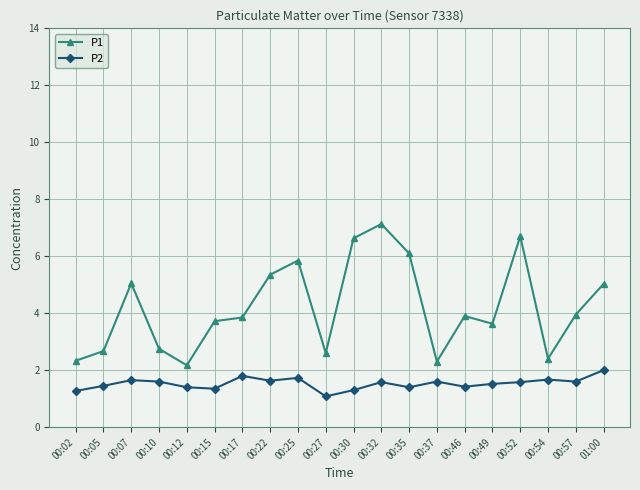

Rank the series by their maximum value, from lowest to highest.

P2, P1